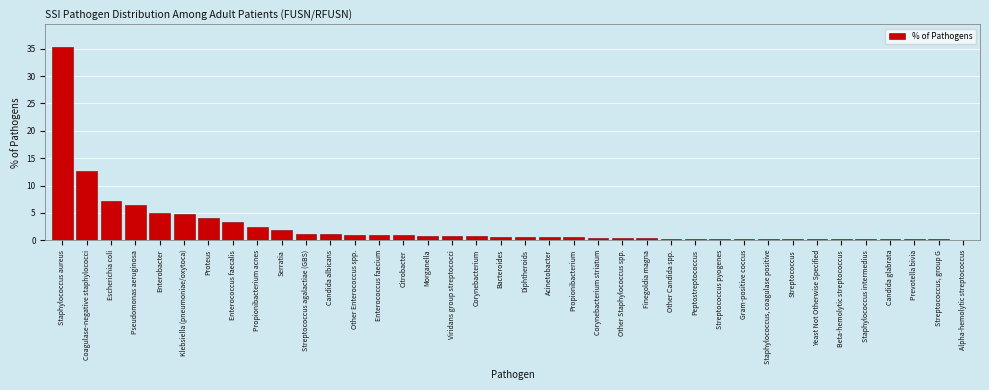

Between Propionibacterium acnes and Escherichia coli, which is larger?

Escherichia coli